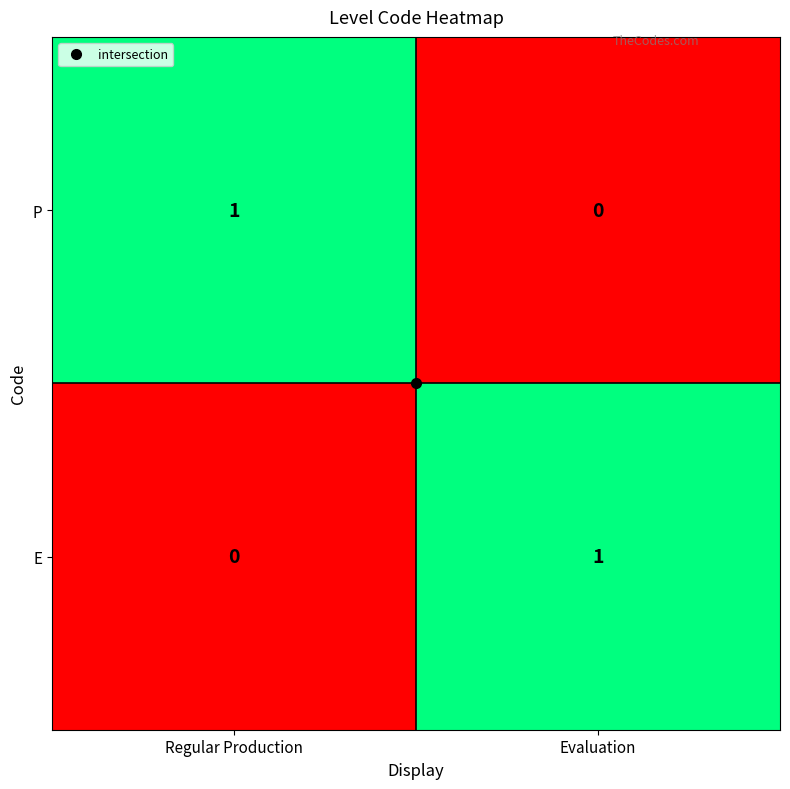

How many data points in P are less than 1?

1